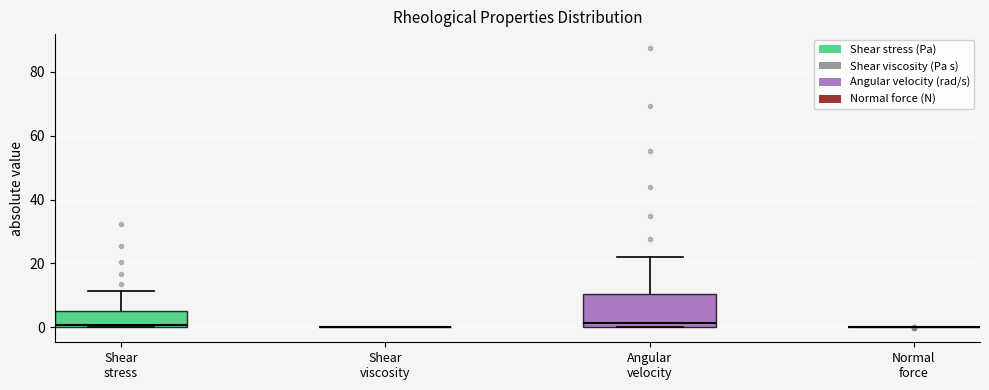

Where is the upper edge of the box for Shear stress on the y-axis? The values are not printed on the chart, so give them approximately, as read against the axis.

4